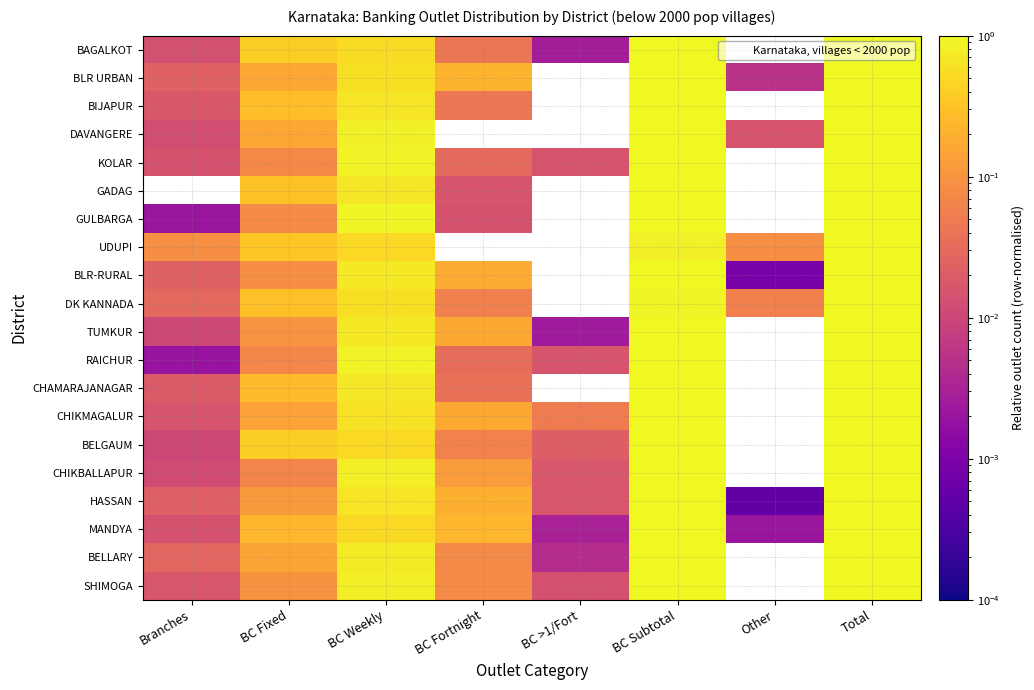

Which has a higher value, Other or BC Subtotal?

BC Subtotal